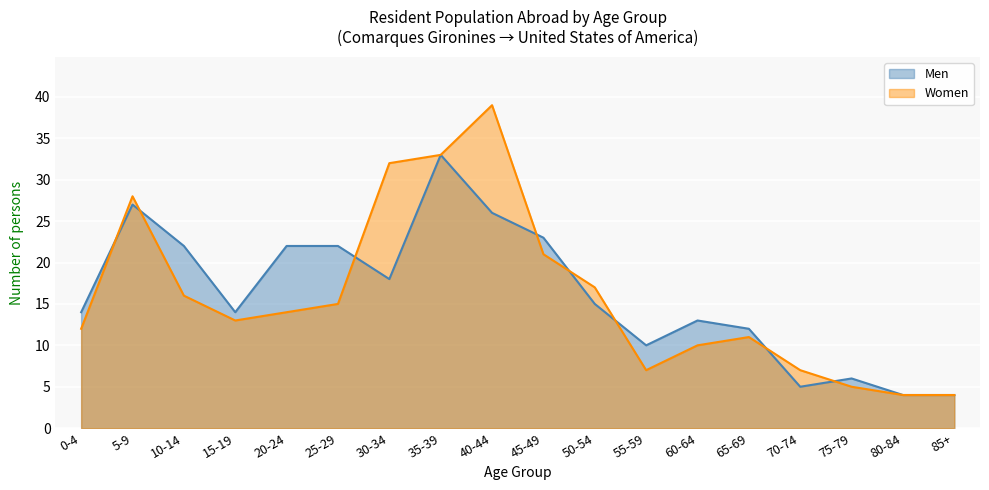

True or false: Men has more than 0 points higher than both neighbors.

True